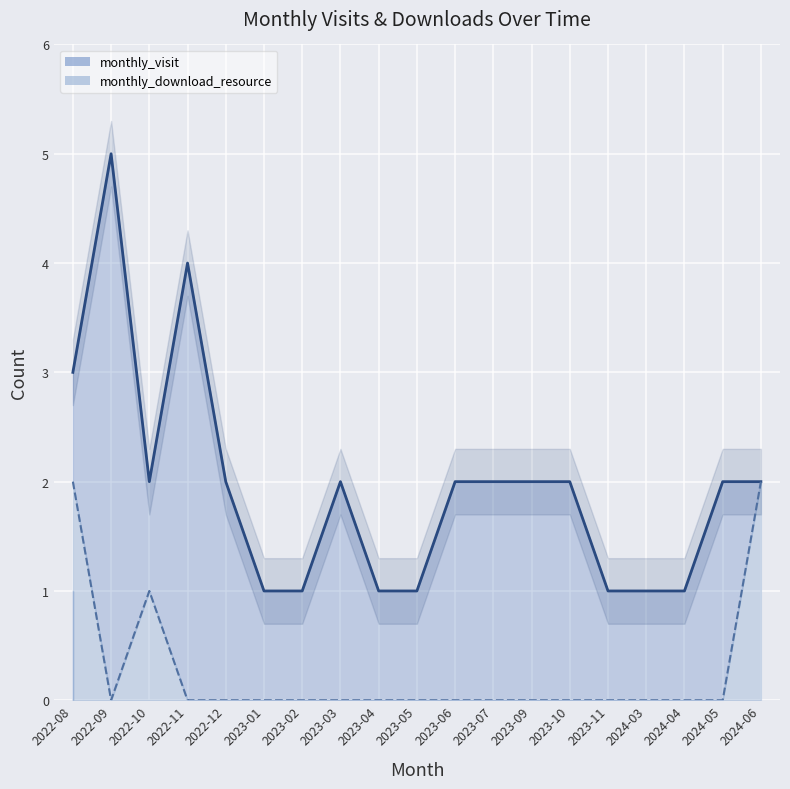

What is the difference between the maximum and minimum values in the monthly_download_resource series?

2